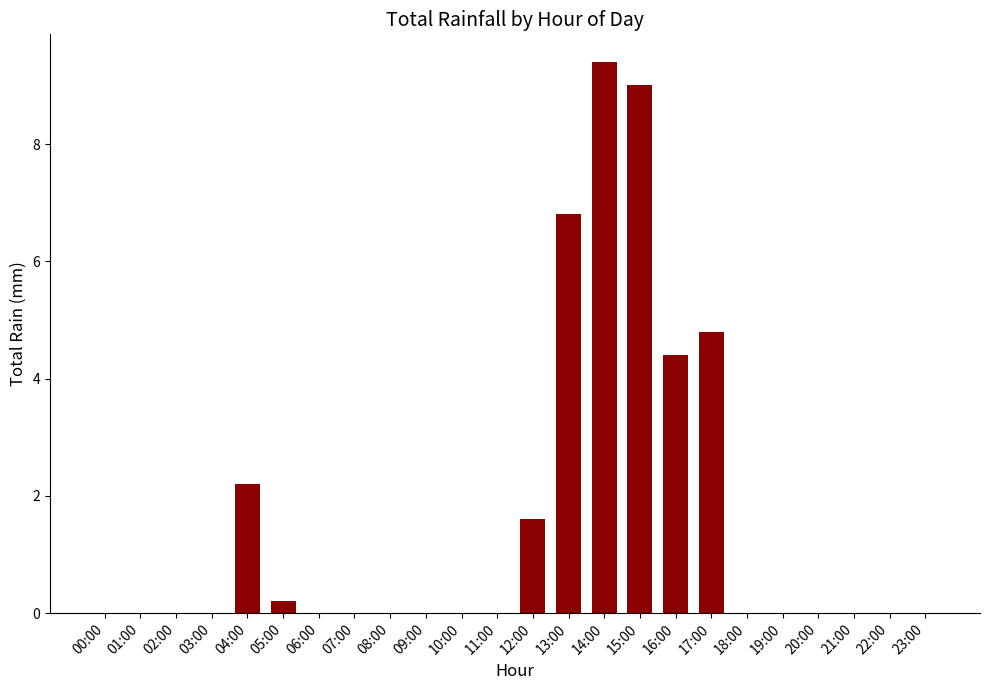

Between 13:00 and 03:00, which is larger?

13:00